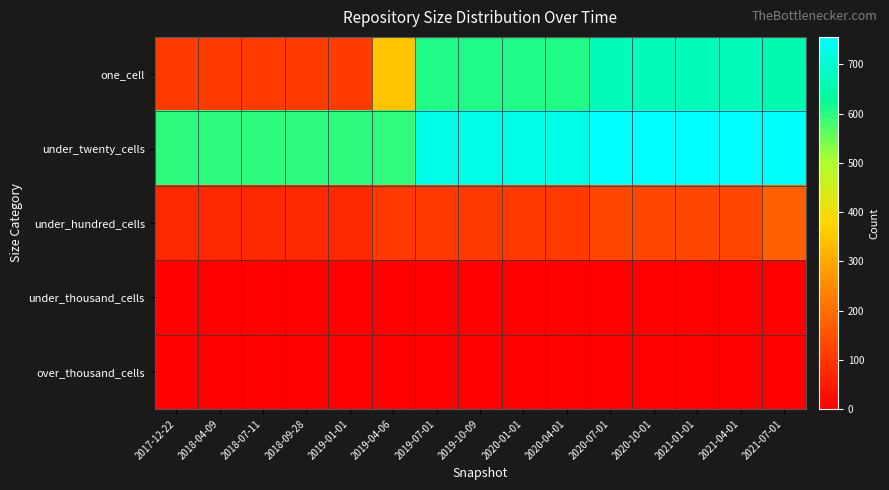

Reading right to left, extract all data points from this chart.

one_cell: 2021-07-01=654	2021-04-01=670	2021-01-01=670	2020-10-01=670	2020-07-01=669	2020-04-01=606	2020-01-01=606	2019-10-09=606	2019-07-01=606	2019-04-06=347	2019-01-01=110	2018-09-28=110	2018-07-11=110	2018-04-09=110	2017-12-22=110
under_twenty_cells: 2021-07-01=748	2021-04-01=756	2021-01-01=756	2020-10-01=756	2020-07-01=756	2020-04-01=726	2020-01-01=726	2019-10-09=726	2019-07-01=726	2019-04-06=595	2019-01-01=598	2018-09-28=598	2018-07-11=598	2018-04-09=598	2017-12-22=598
under_hundred_cells: 2021-07-01=176	2021-04-01=130	2021-01-01=130	2020-10-01=130	2020-07-01=130	2020-04-01=105	2020-01-01=105	2019-10-09=105	2019-07-01=105	2019-04-06=105	2019-01-01=74	2018-09-28=74	2018-07-11=74	2018-04-09=74	2017-12-22=74
under_thousand_cells: 2021-07-01=0	2021-04-01=0	2021-01-01=0	2020-10-01=0	2020-07-01=0	2020-04-01=0	2020-01-01=0	2019-10-09=0	2019-07-01=0	2019-04-06=0	2019-01-01=0	2018-09-28=0	2018-07-11=0	2018-04-09=0	2017-12-22=0
over_thousand_cells: 2021-07-01=0	2021-04-01=0	2021-01-01=0	2020-10-01=0	2020-07-01=0	2020-04-01=0	2020-01-01=0	2019-10-09=0	2019-07-01=0	2019-04-06=0	2019-01-01=0	2018-09-28=0	2018-07-11=0	2018-04-09=0	2017-12-22=0